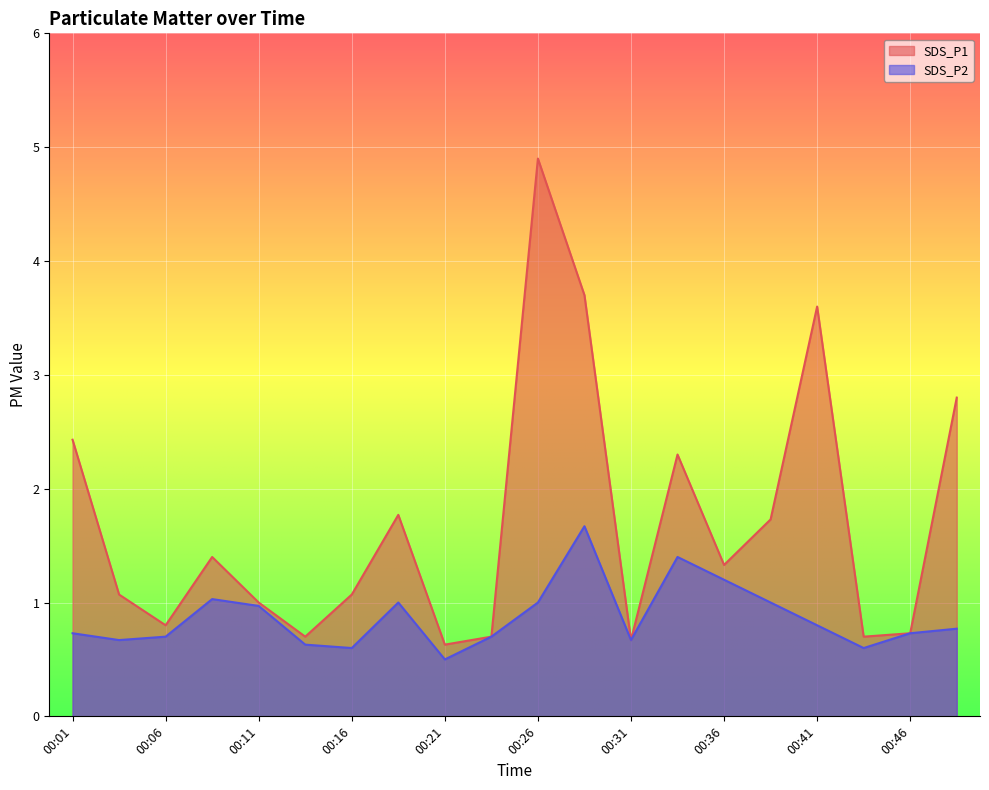

List the series in order of their peak value, lowest first.

SDS_P2, SDS_P1